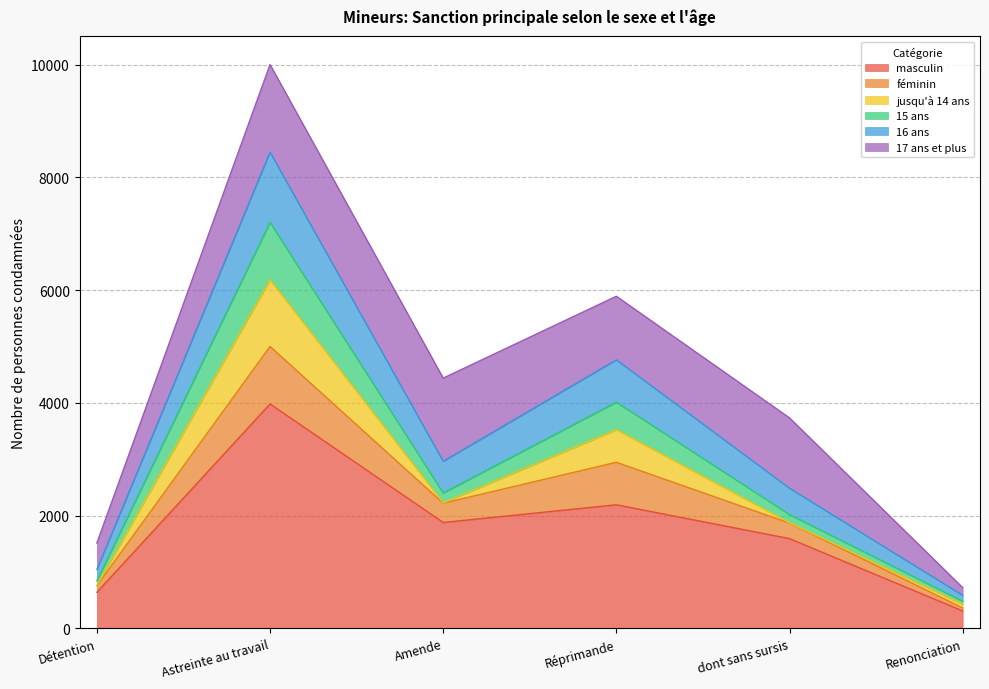

What is the lowest value of the masculin series?

308